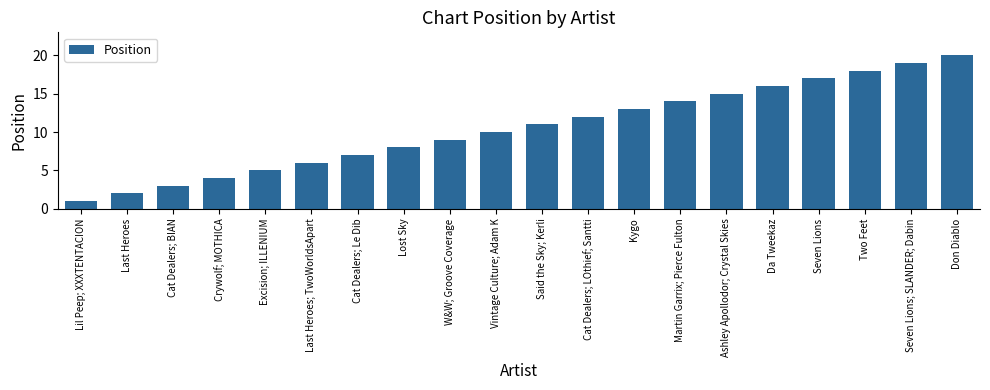

The value at Ashley Apollodor; Crystal Skies is 15. True or false?

True